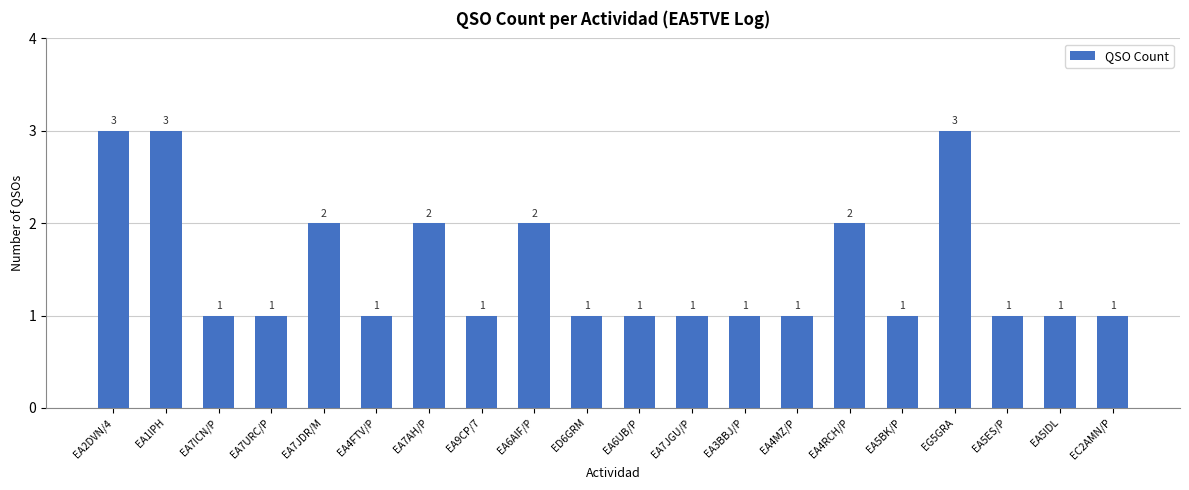

What is the label of the 16th bar from the right?

EA7JDR/M